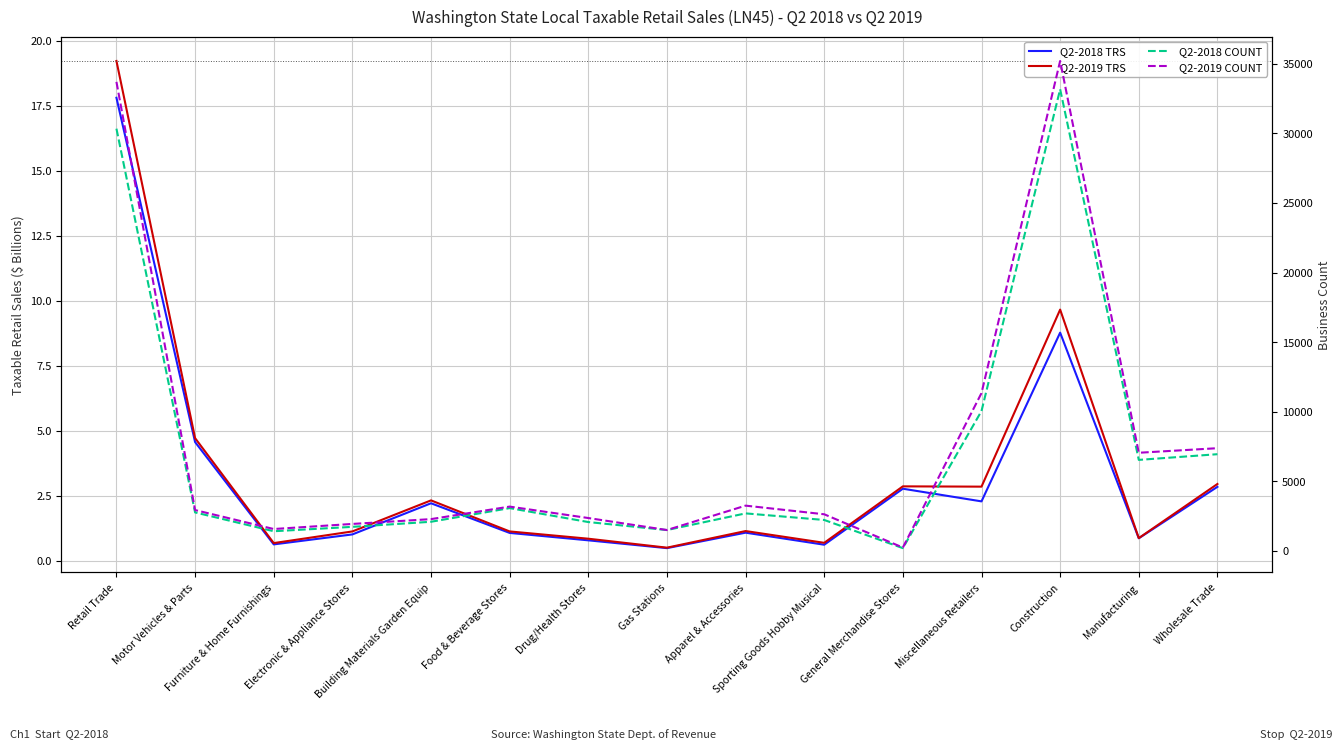

True or false: Q2-2018 TRS has a value of 31.4 at Retail Trade.

False